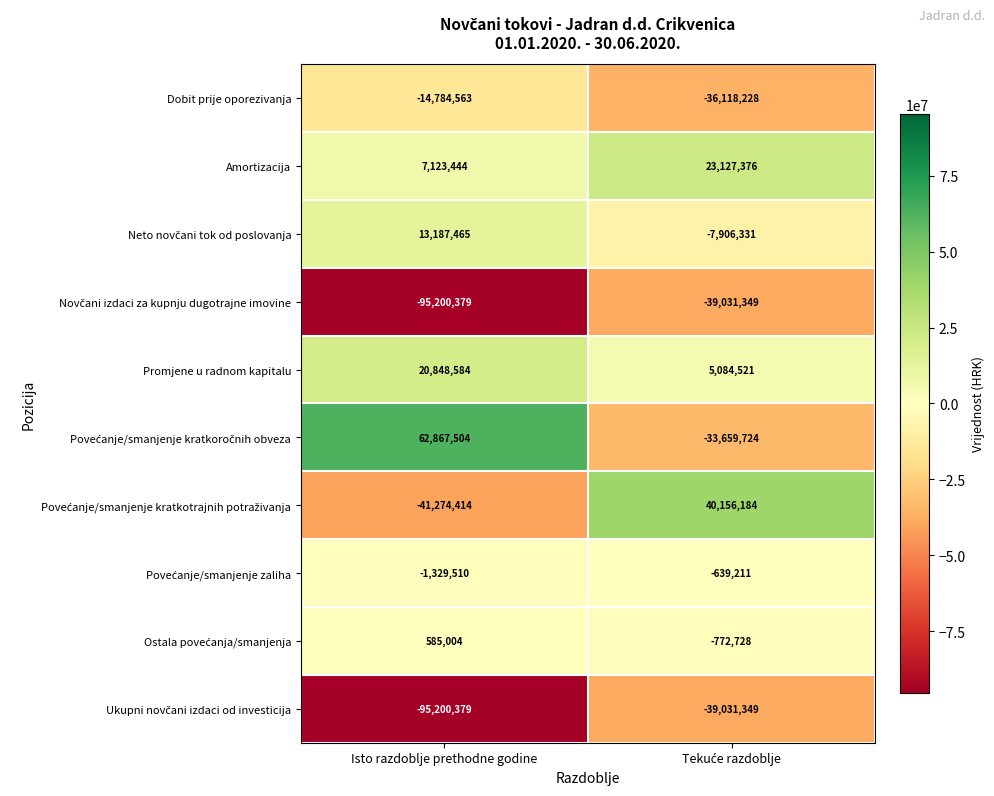

Which label corresponds to the largest value in the chart?

Isto razdoblje prethodne godine